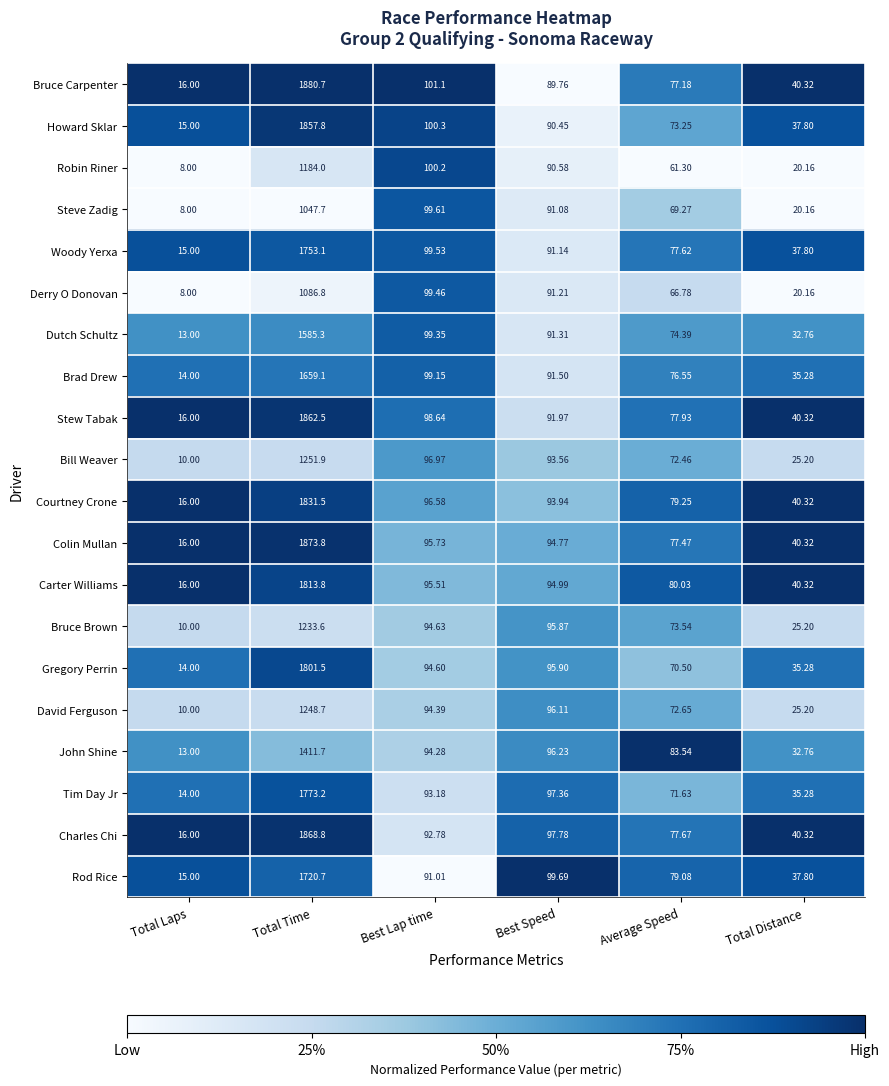

Is the value of John Shine at Best Speed greater than the value of Stew Tabak at Best Speed?

Yes